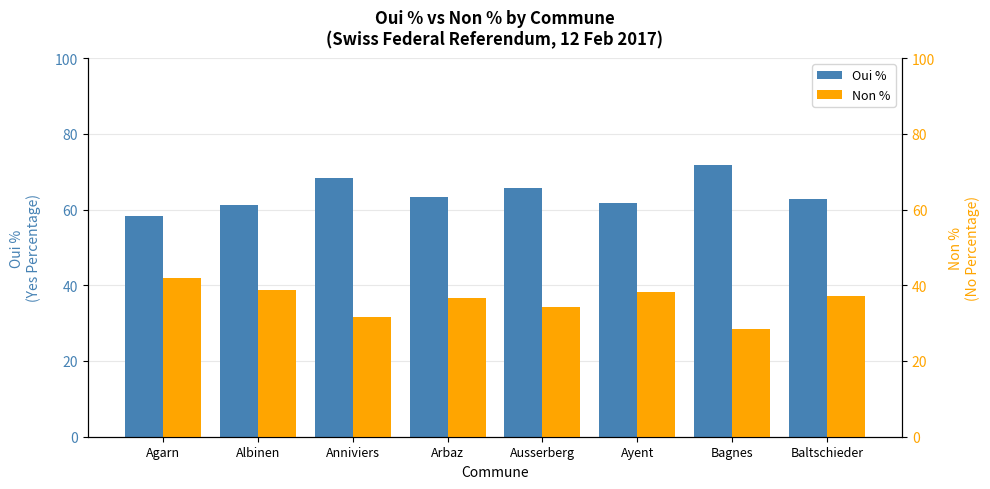

Where does the Non % series first go above 37?

Agarn